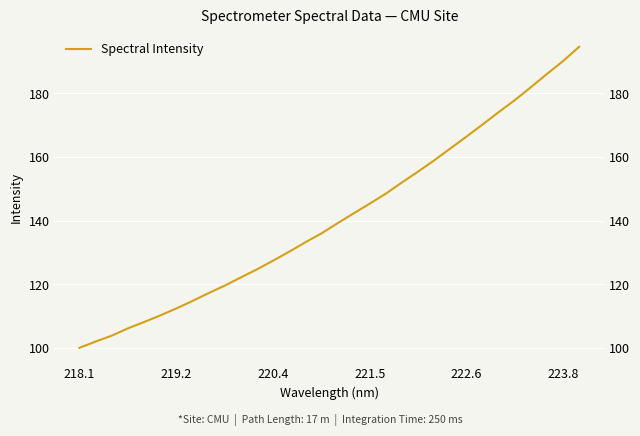

Reading left to right, extract all data points from this chart.

100.0	102.0	103.8	106.1	108.1	110.2	112.4	114.7	117.2	119.5	122.1	124.7	127.4	130.2	133.2	136.0	139.2	142.3	145.4	148.5	152.0	155.4	159.0	162.7	166.4	170.2	174.1	177.9	182.0	186.1	190.2	194.7